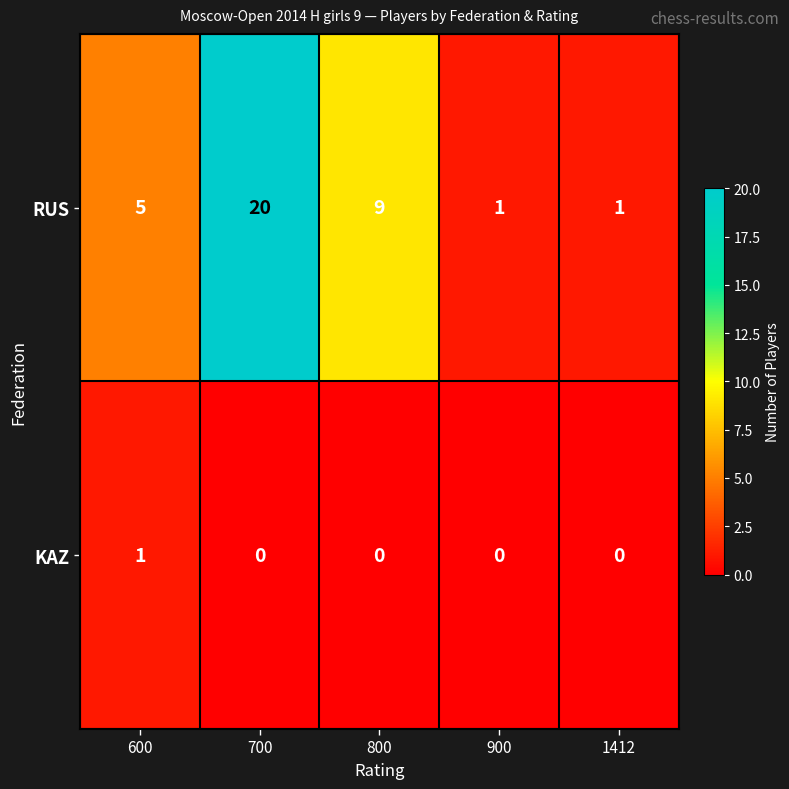

Which series has the largest total across all categories?

RUS